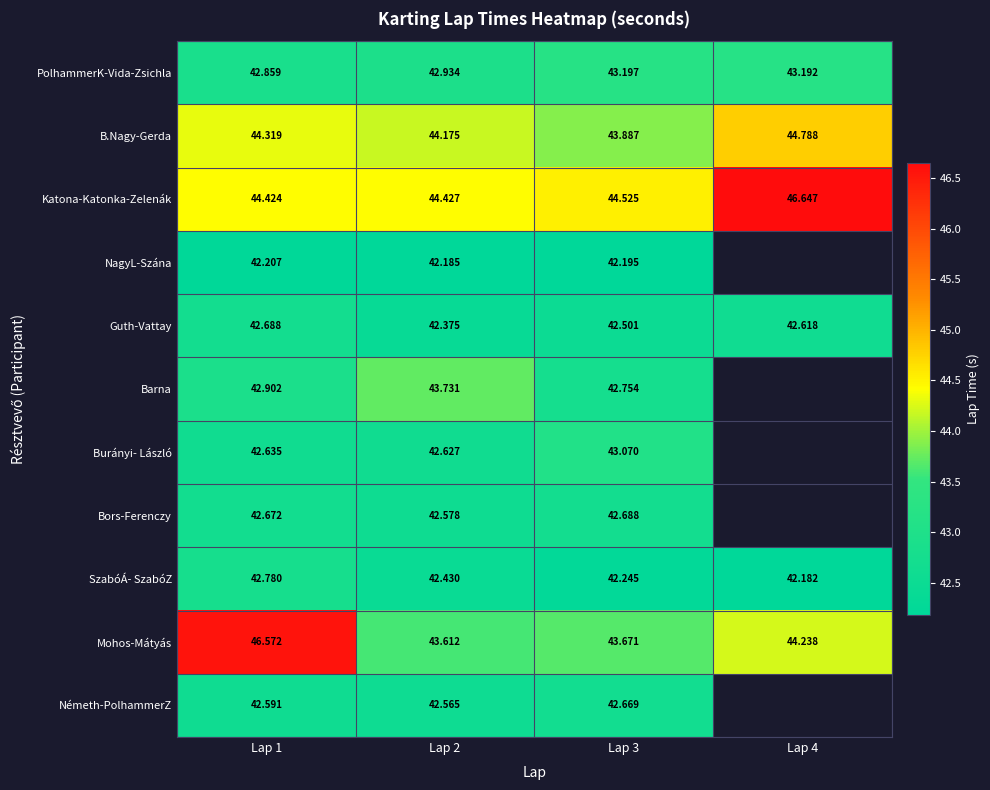

What is the difference between the highest and lowest values at Lap 2?

2.2